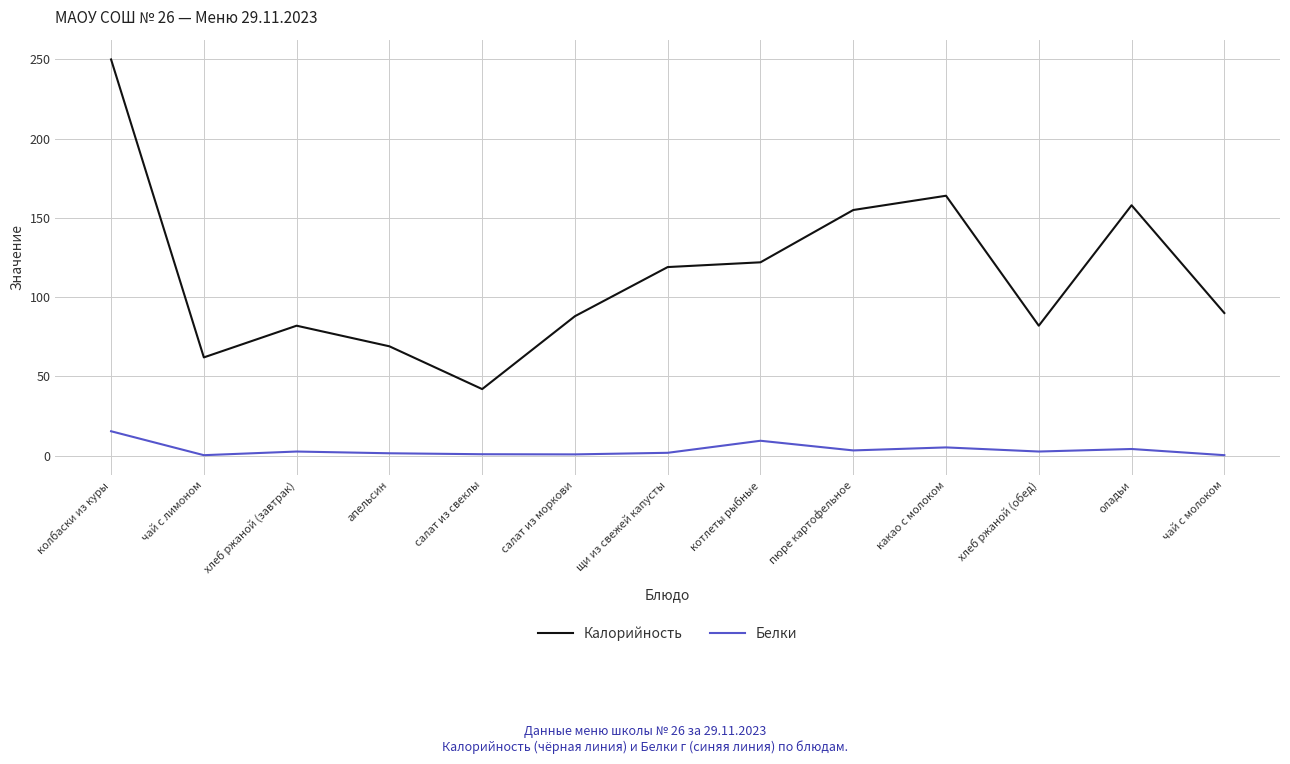

What is the difference between the maximum and minimum values in the Калорийность series?

208.0